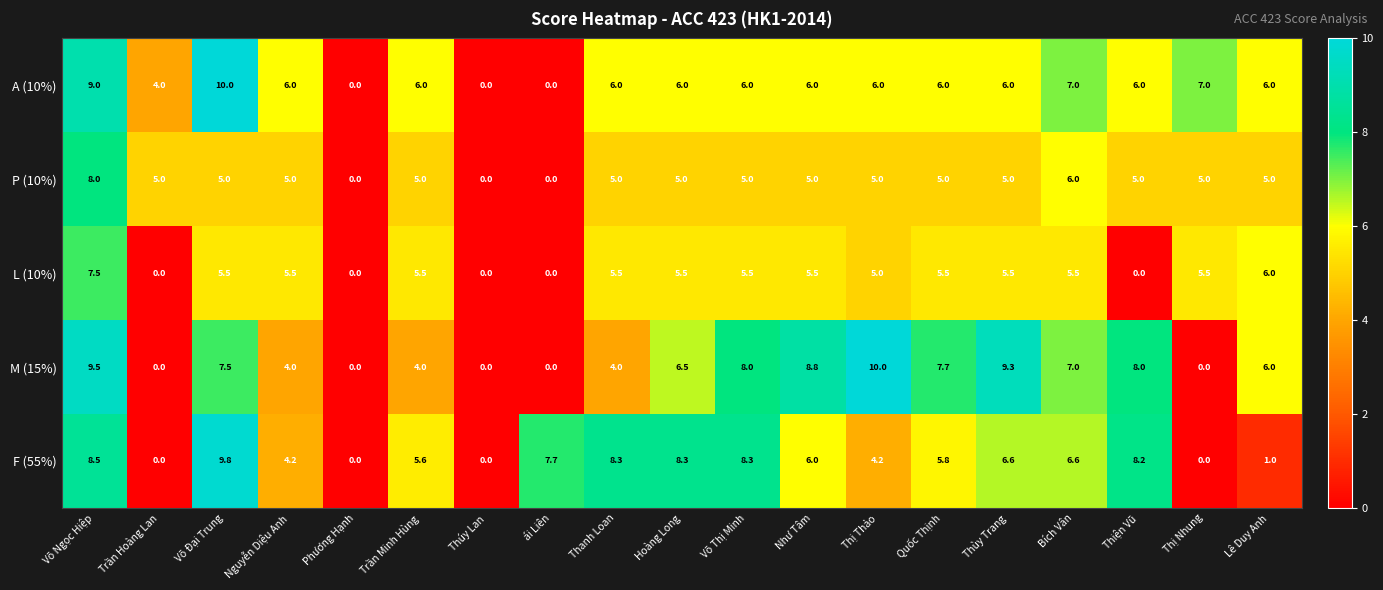

The M (15%) series shows 3.5 at Trần Hoàng Lan. True or false?

False